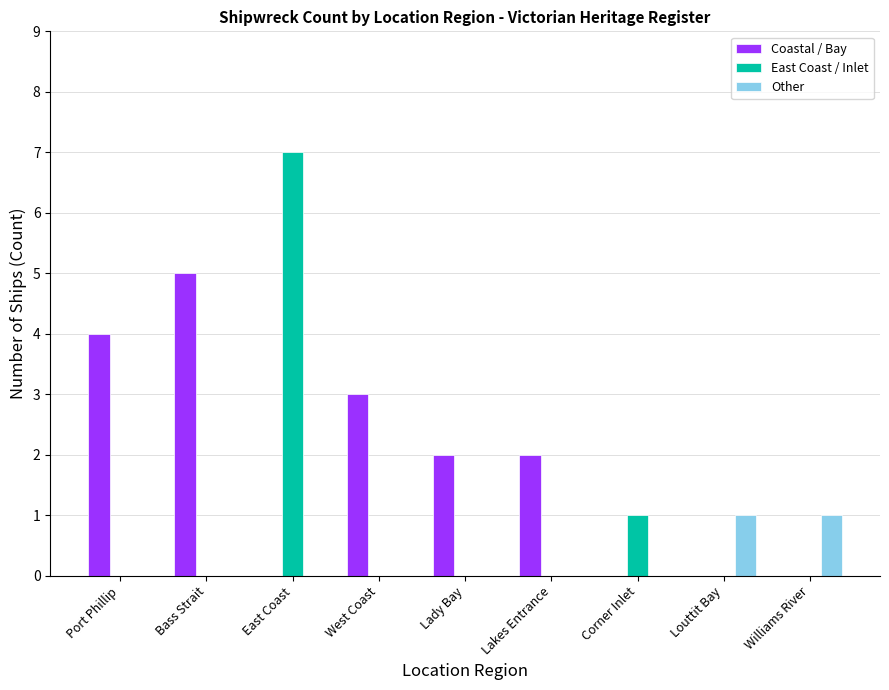

What is the greatest value displayed?

7